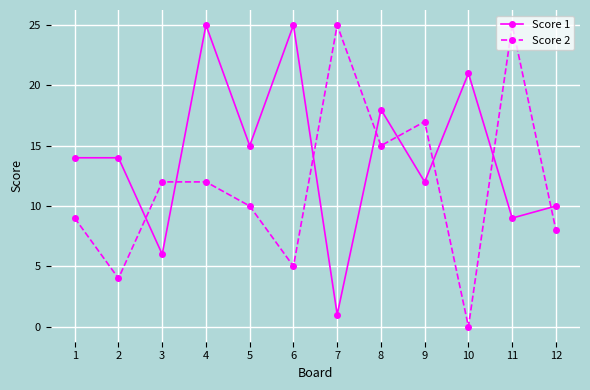

What is the sum of the Score 1 values at 12 and 8?

28